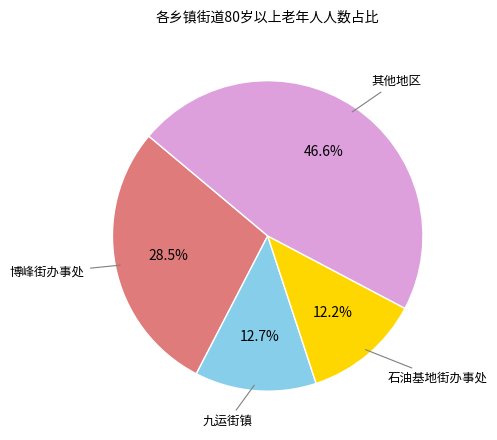

Is there a majority slice in this chart?

No